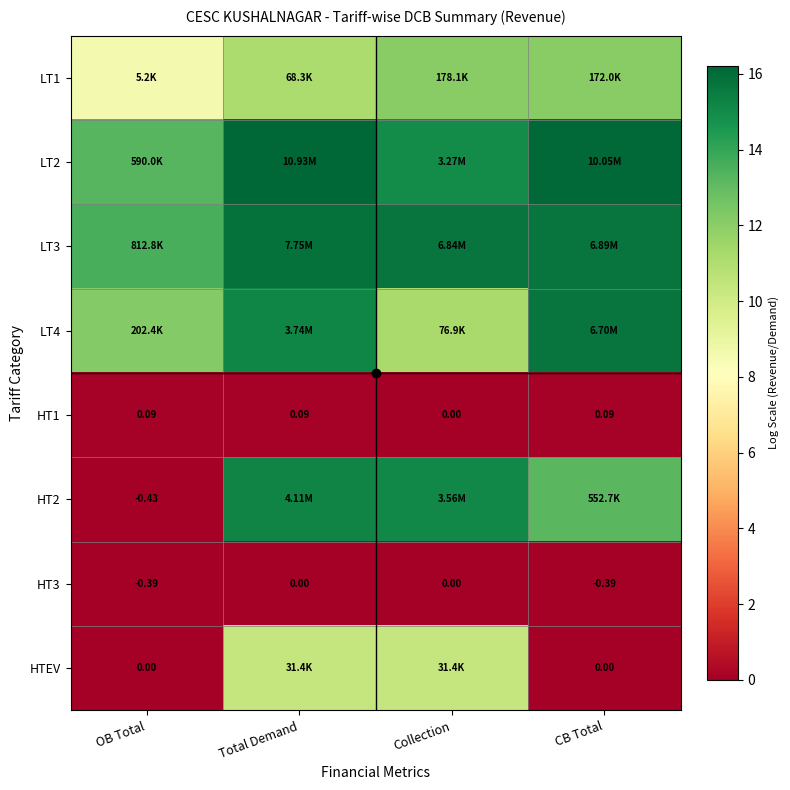

Which series has the largest total across all categories?

LT3